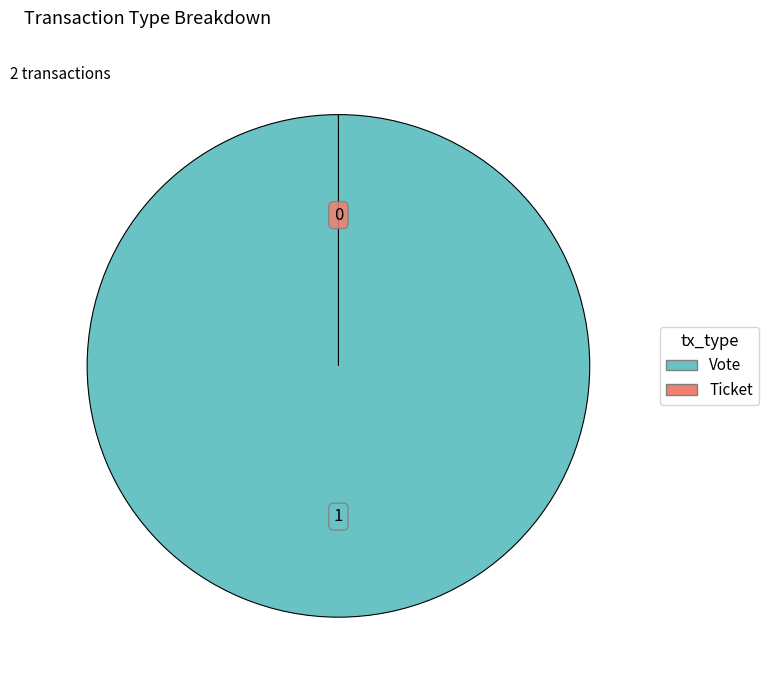

What portion of the pie excludes Ticket?

100.0%